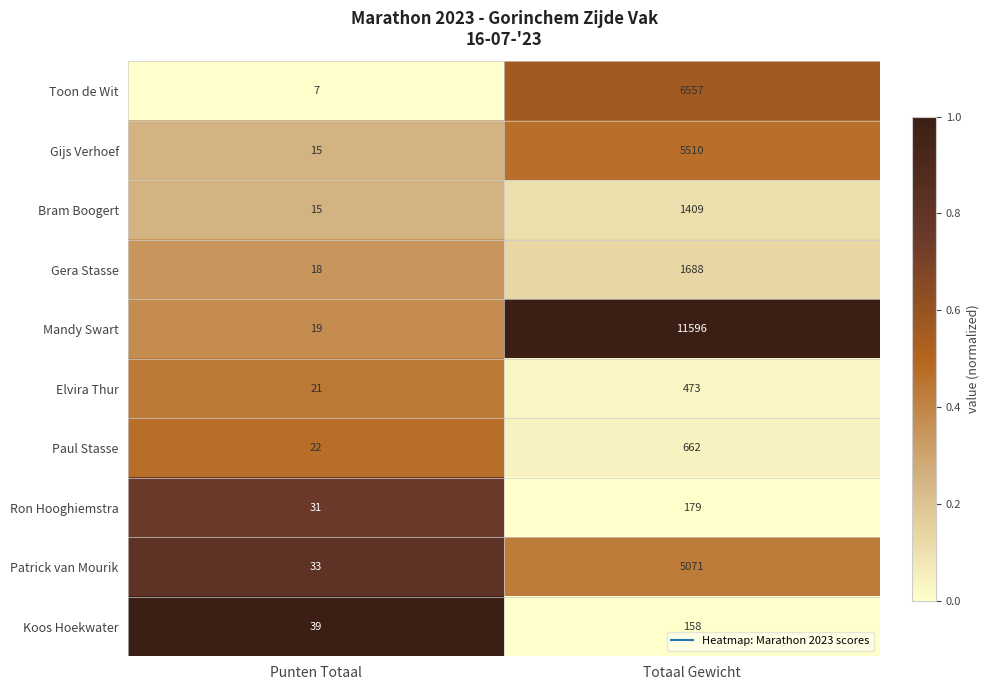

Which category has the lowest value across all series?

Punten Totaal